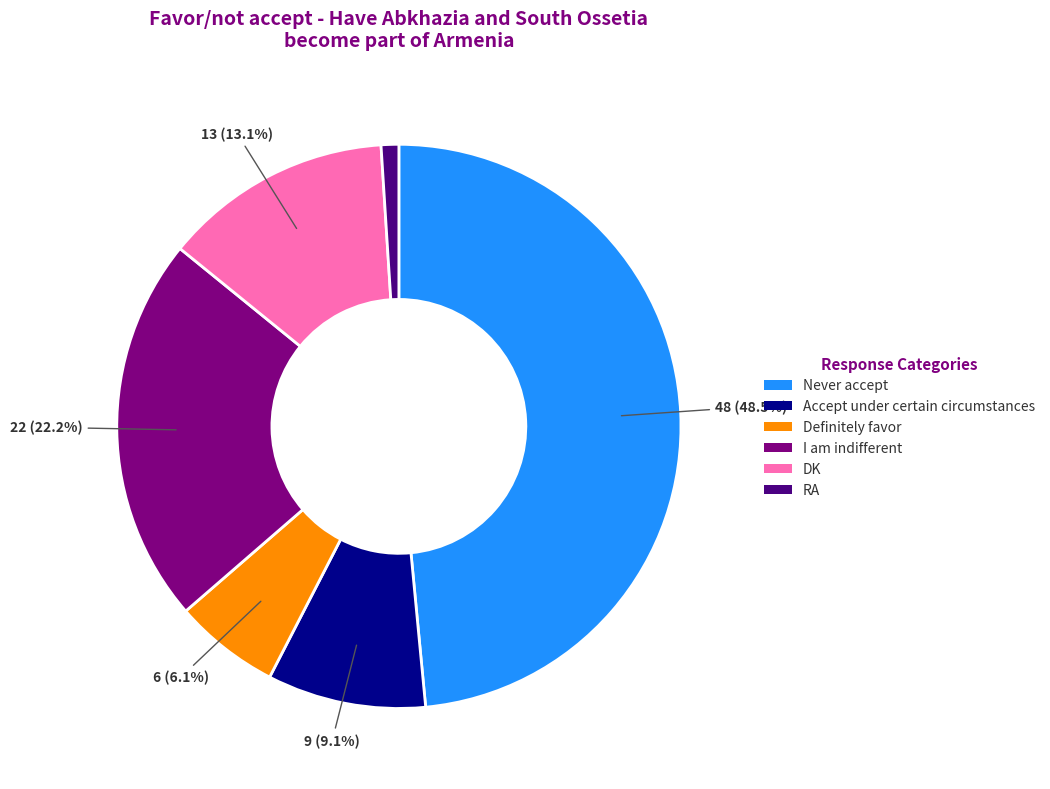

Which slice is the largest?

Never accept